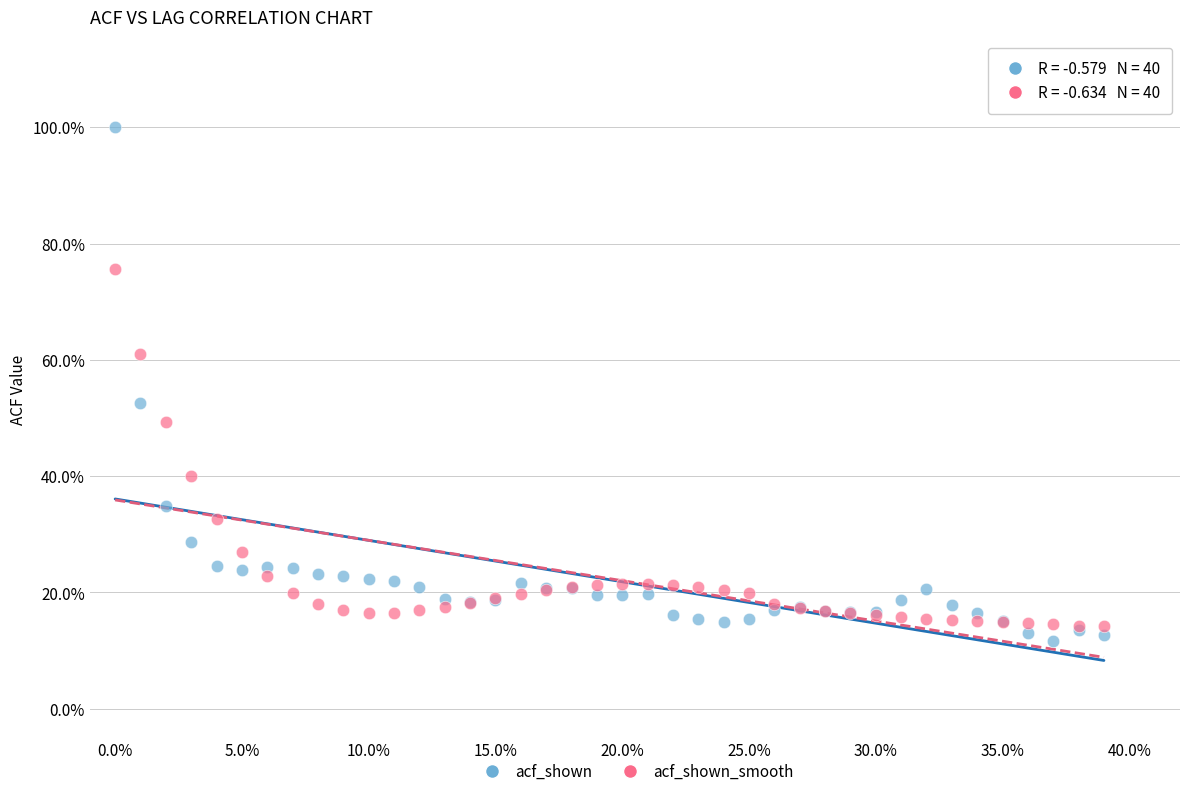

Which series reaches the maximum Y coordinate?

acf_shown